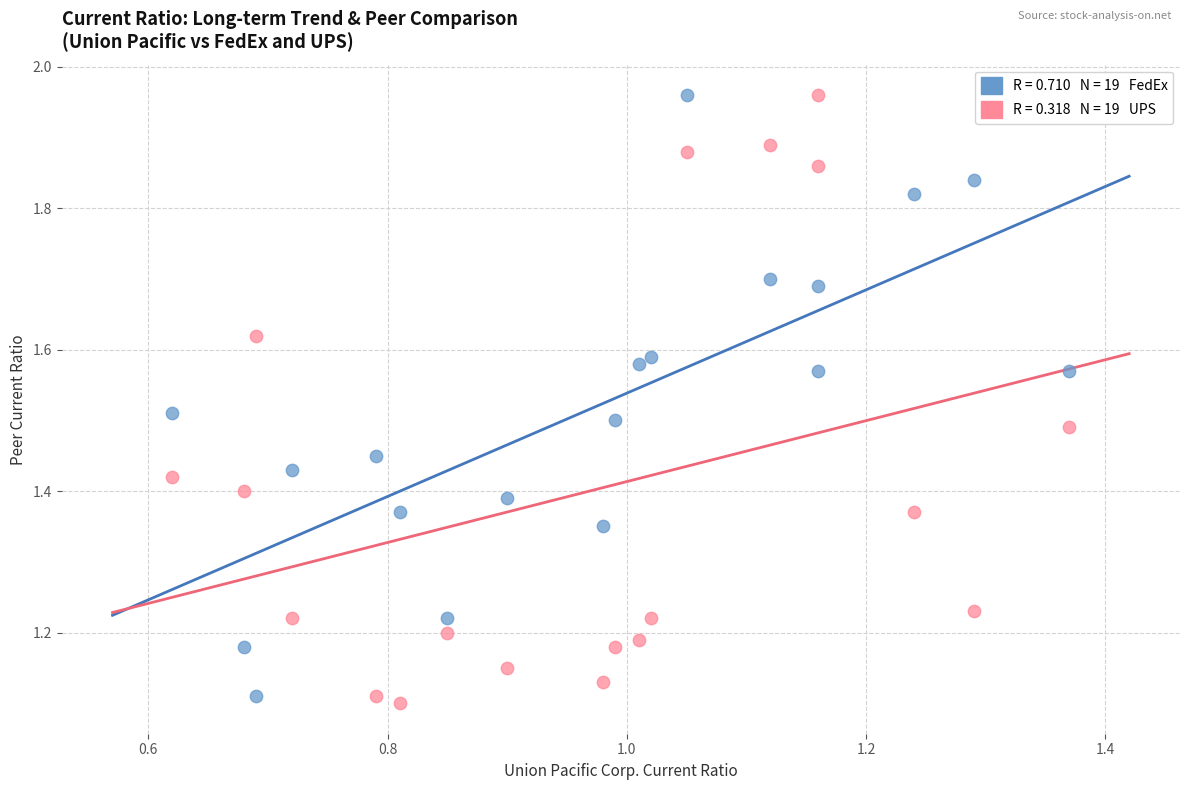

Across all data points, what is the range of Y values (max minus min)?

0.9